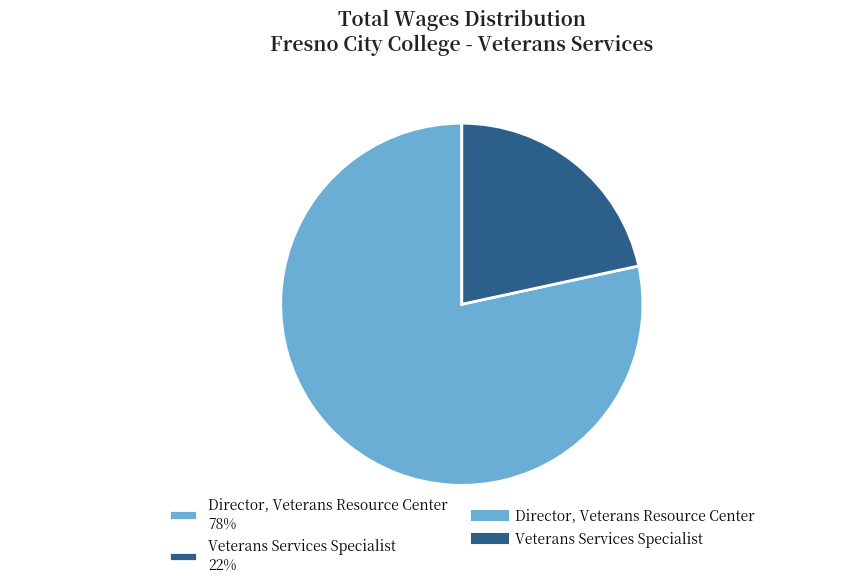

To the nearest percent, what is the combined percentage of Director, Veterans Resource Center 78% and Veterans Services Specialist 22%?

100%